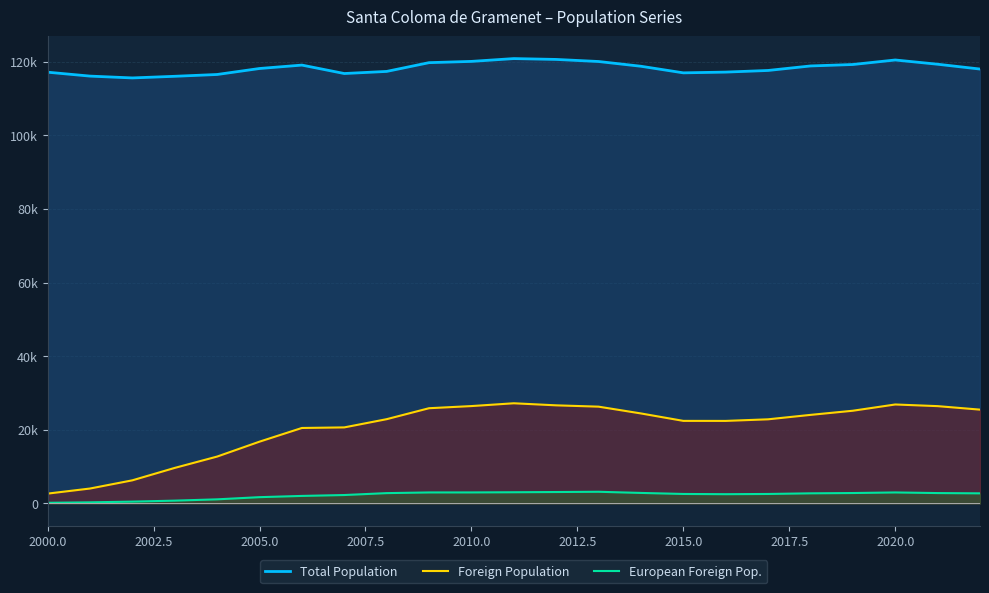

Does the chart display data point markers on the line(s)?

No